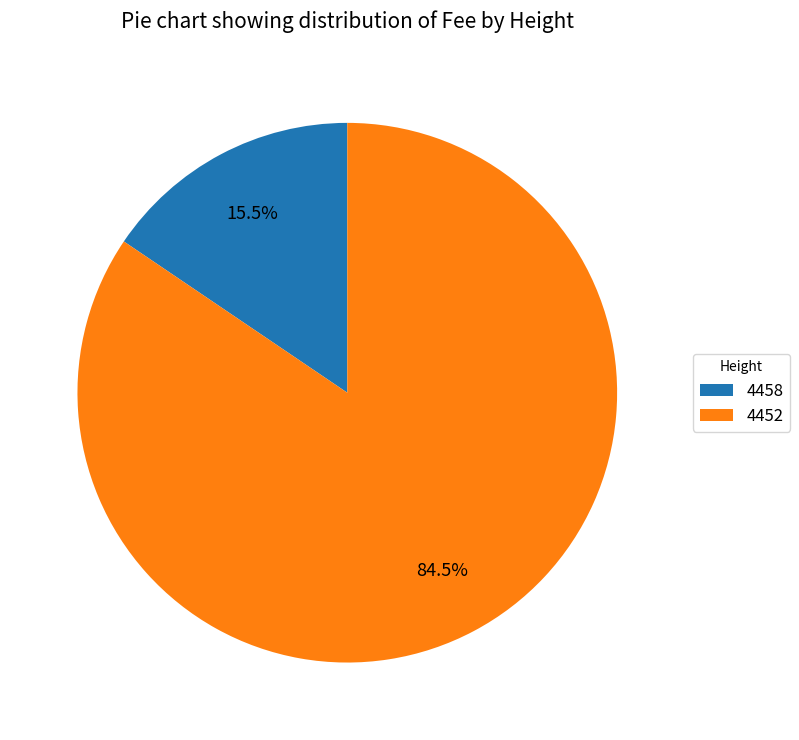

What percentage is NOT represented by 4452?

15.5%